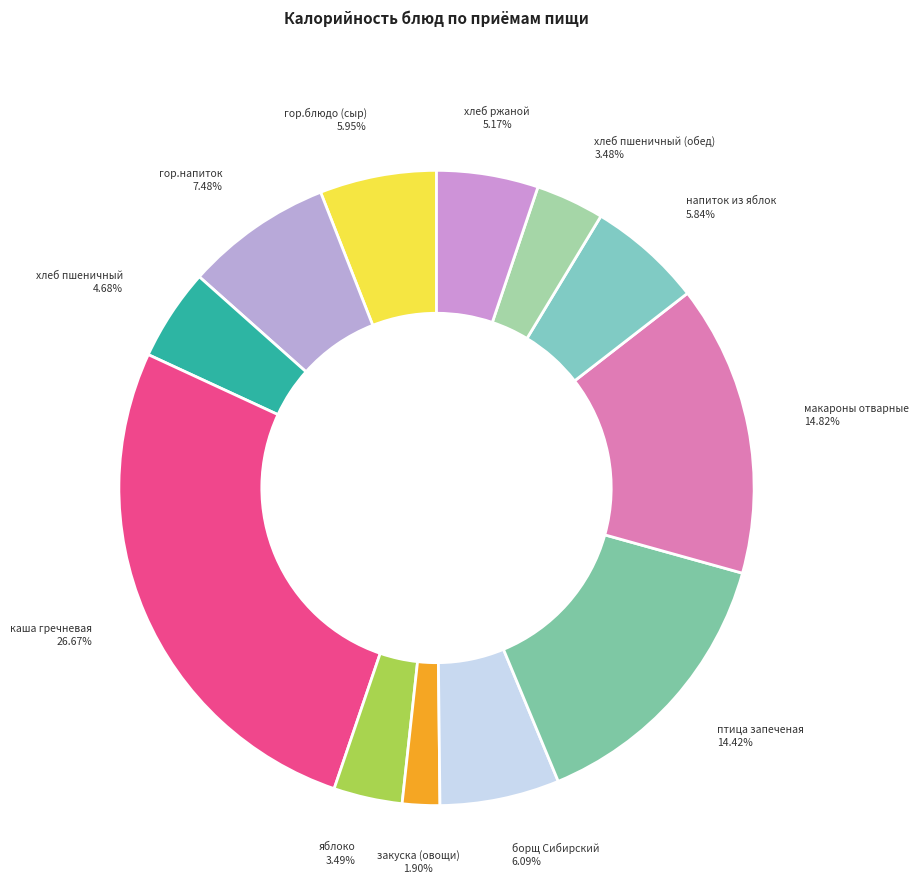

Count the number of slices in the pie.

12